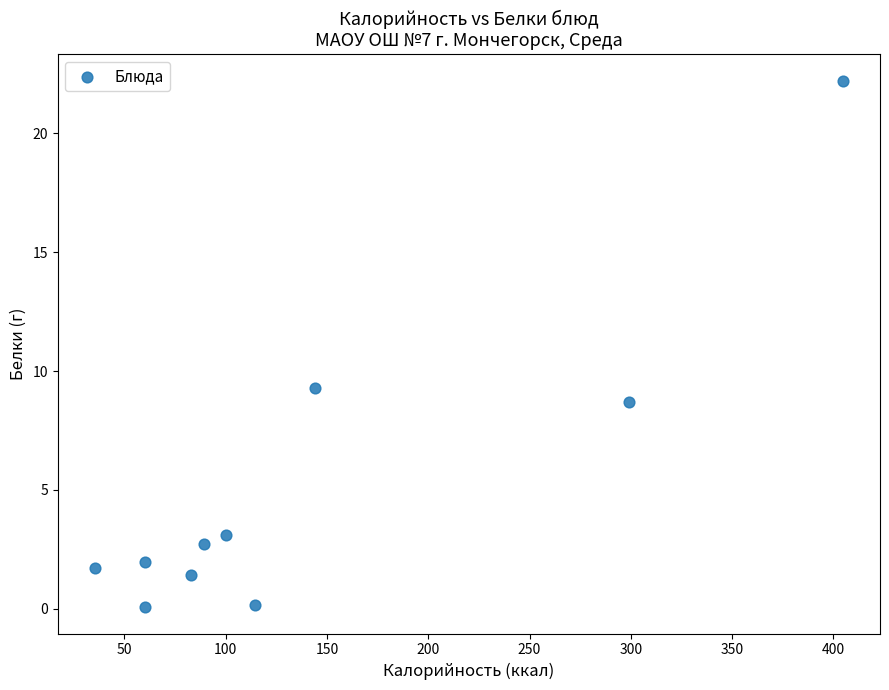

What Y value in the scatter plot is closest to 11?

9.3